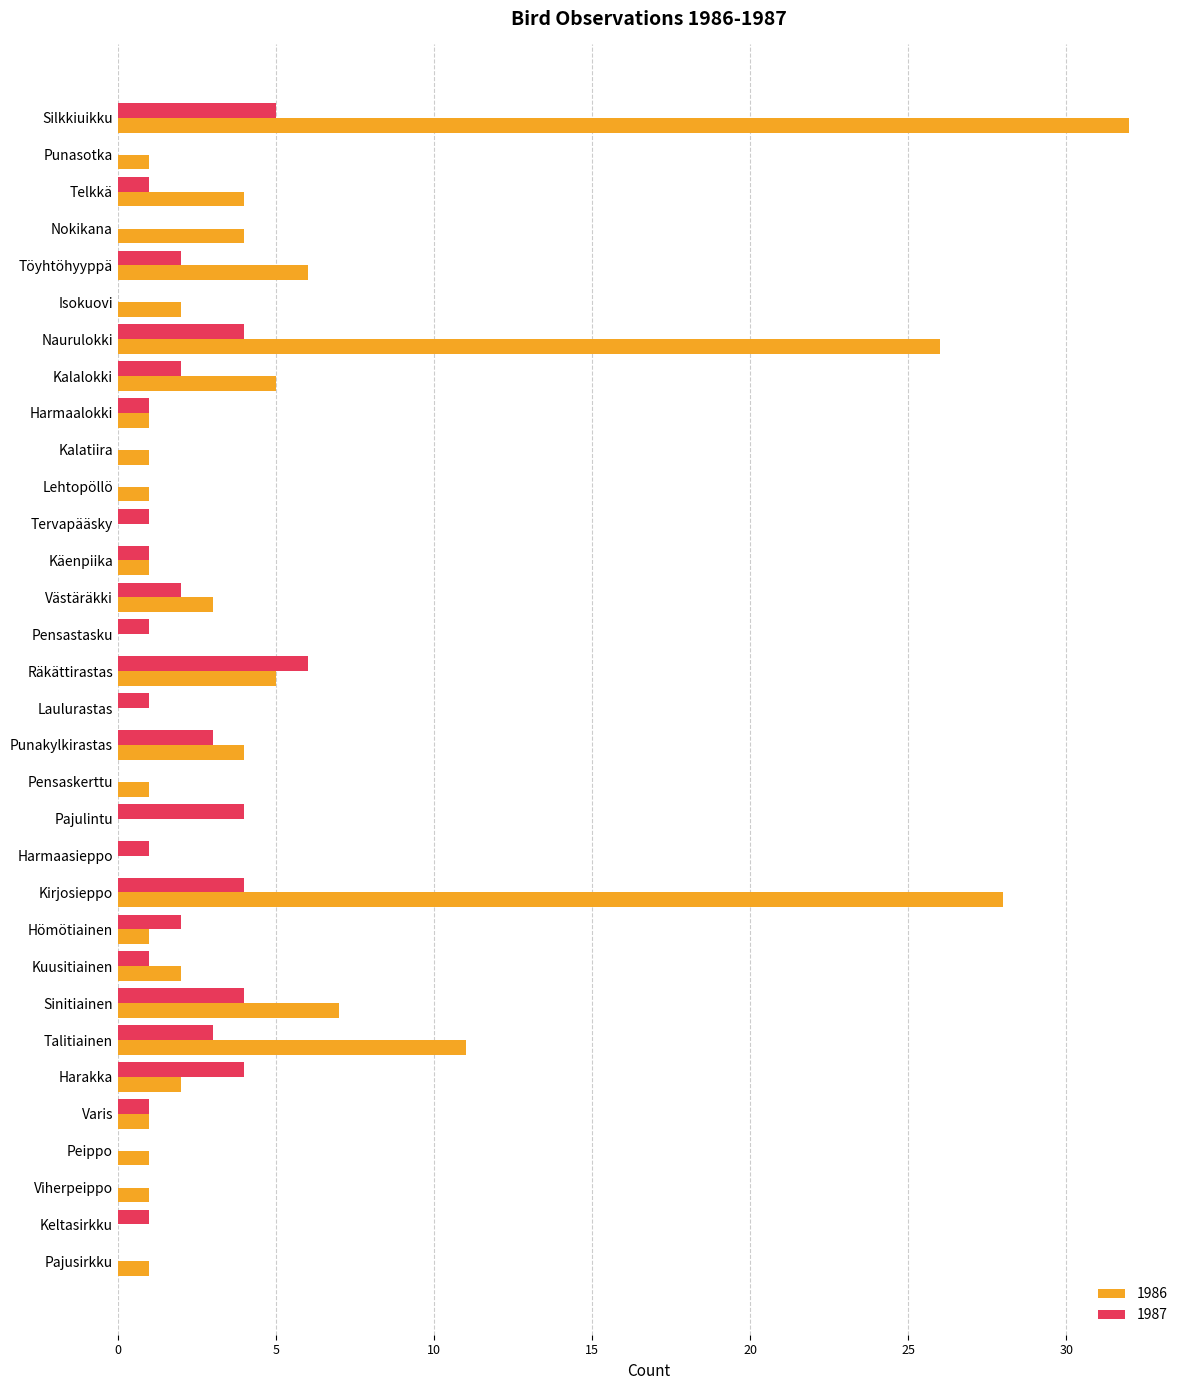

What is the average value of the 1987 series?

2